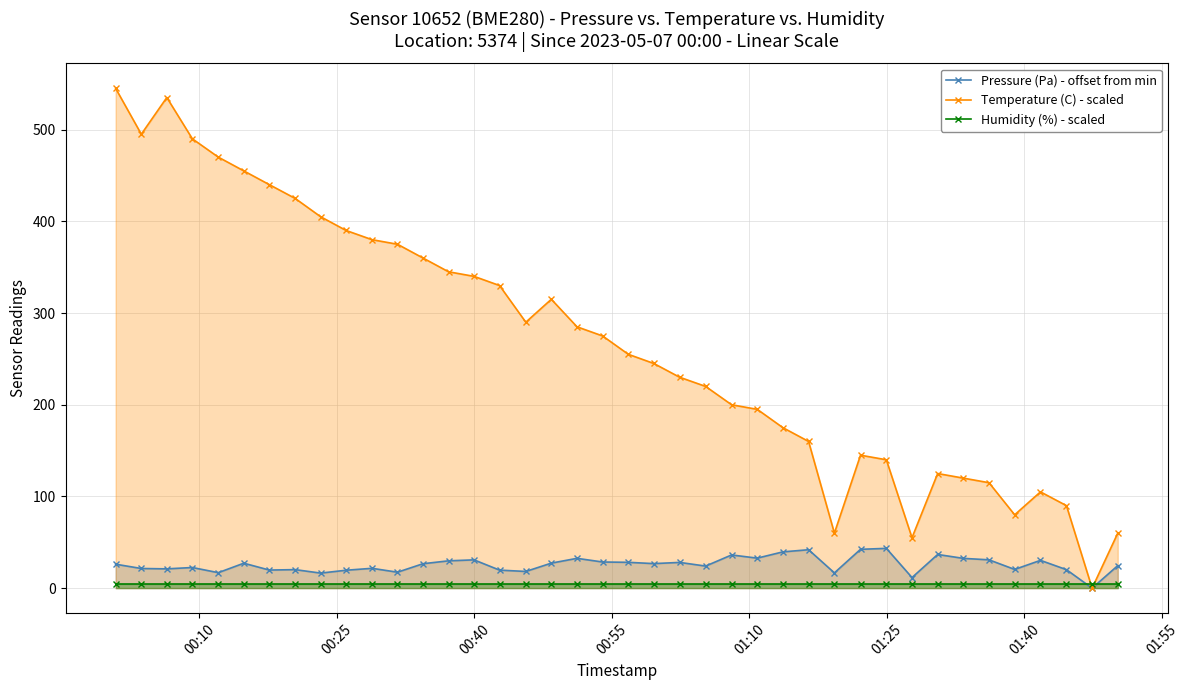

Which series has the widest spread of values?

Temperature (C) - scaled